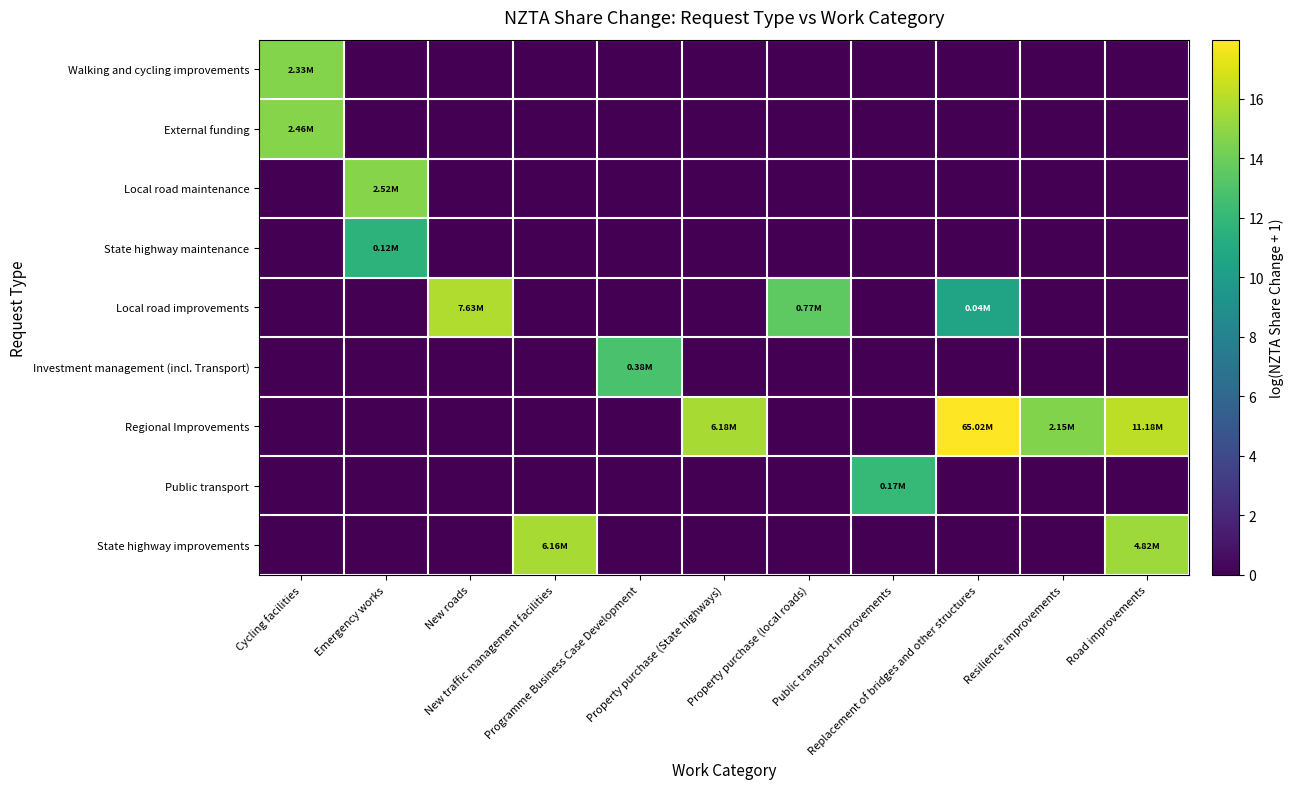

At how many categories does at least one series exceed 15?

5